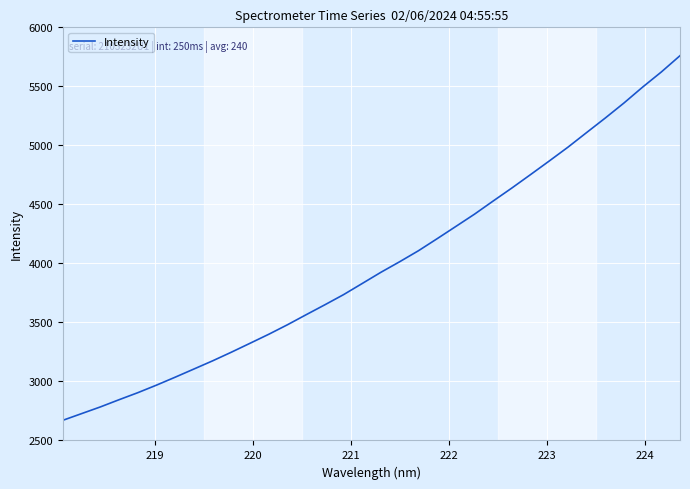

What is the greatest value displayed?

5759.8